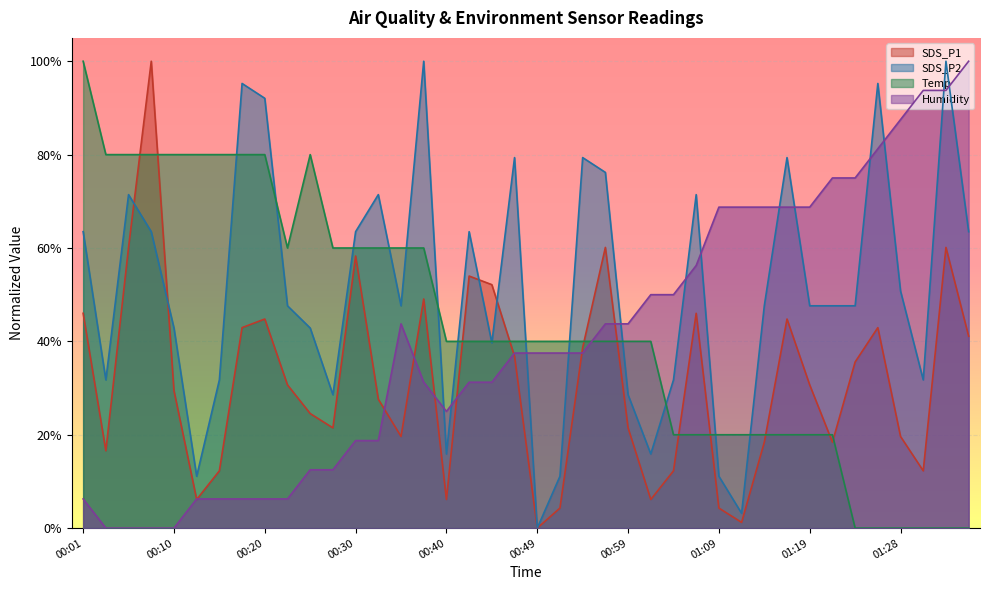

How many lines are shown in the chart?

4